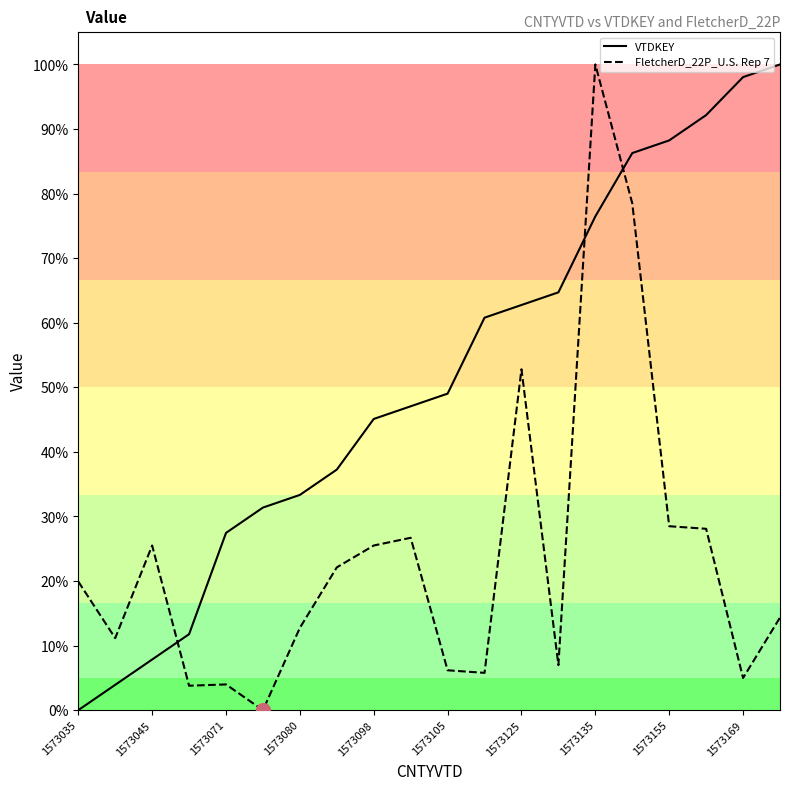

What is the maximum value shown in the chart?

1.0